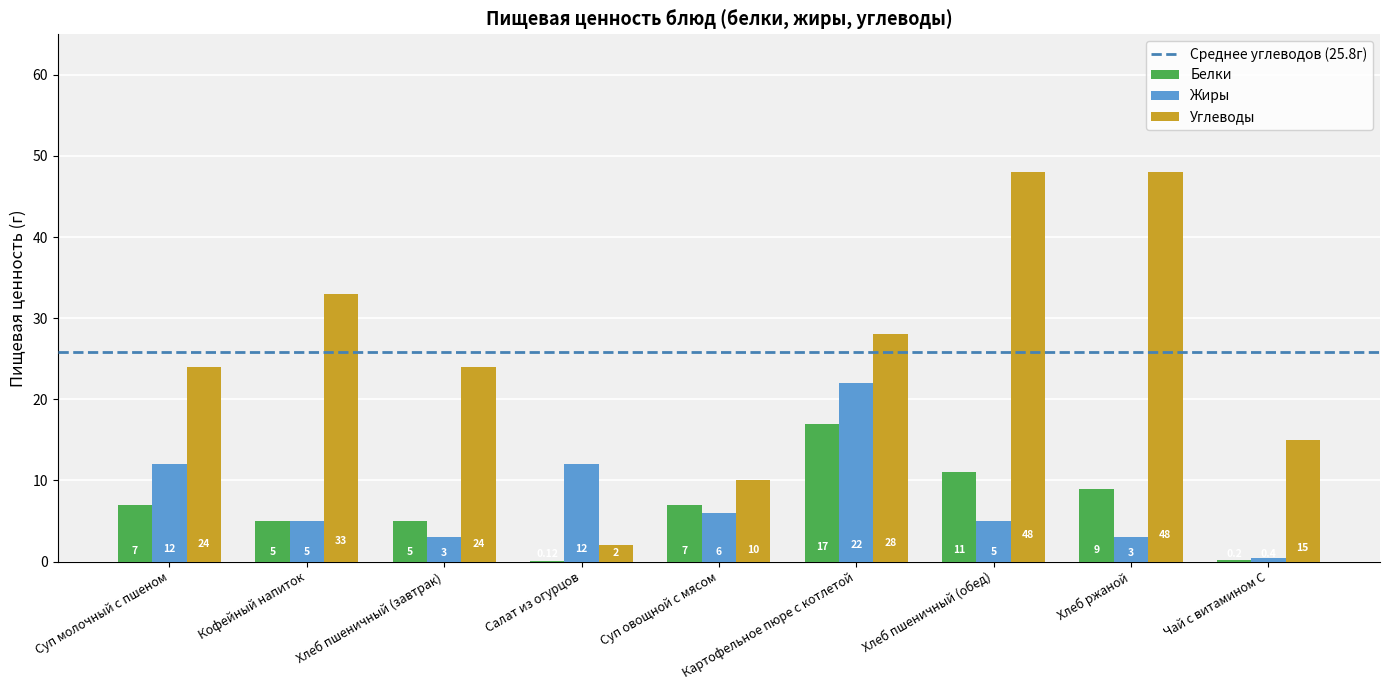

At which label does Жиры reach its peak?

Картофельное пюре с котлетой